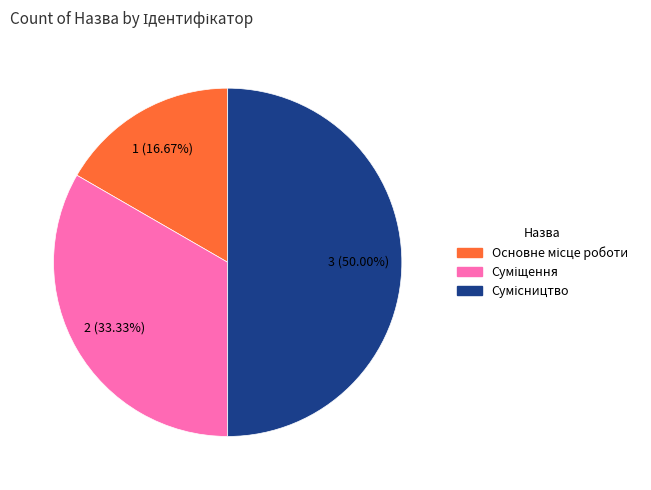

To the nearest percent, what portion does Основне місце роботи represent?

17%